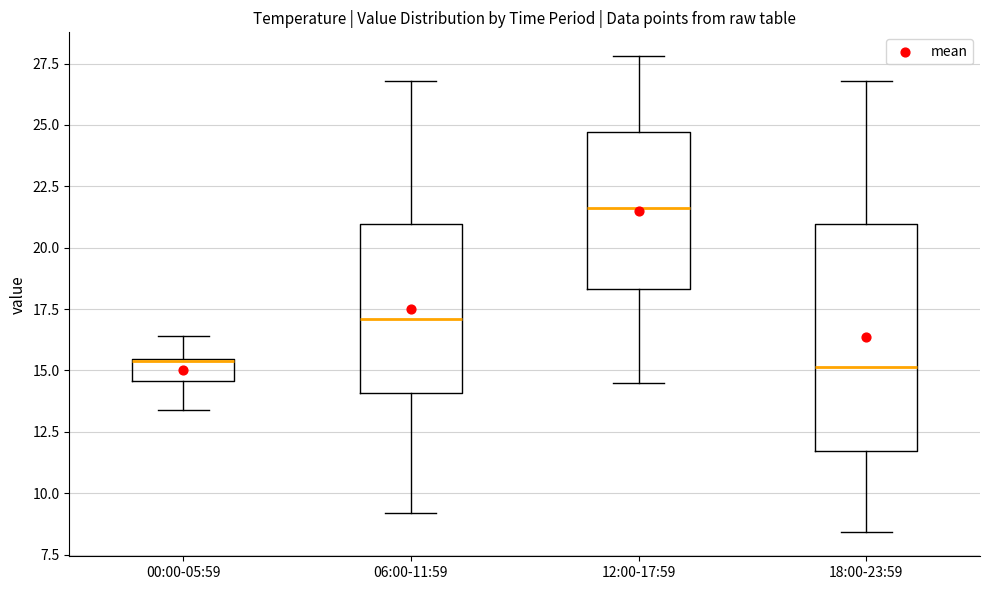

Which box is the tallest, from its lower edge to its upper edge?

18:00-23:59